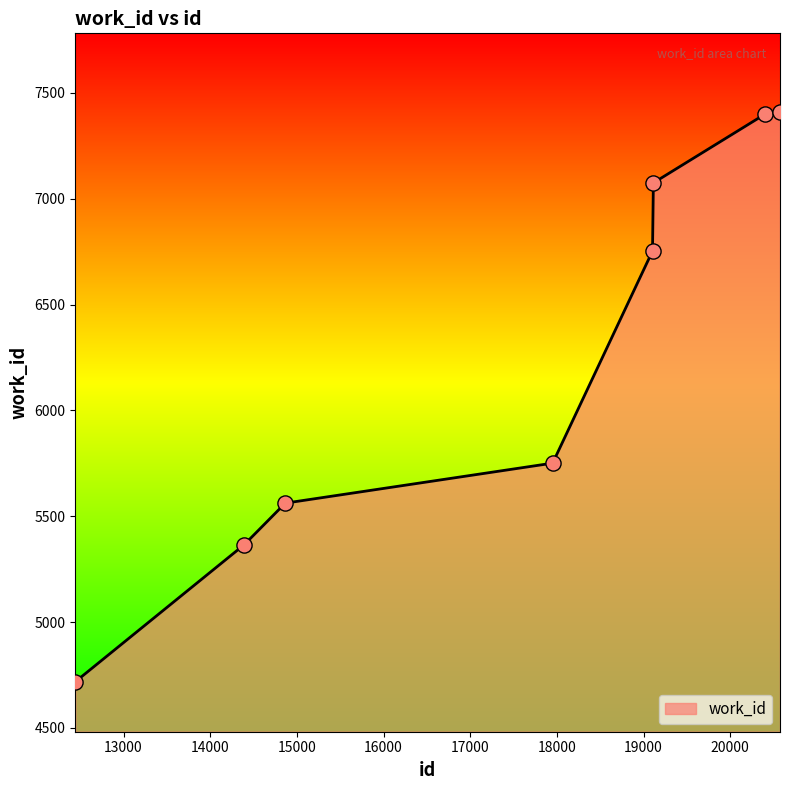

True or false: there are more than 1 points higher than both neighbors.

False